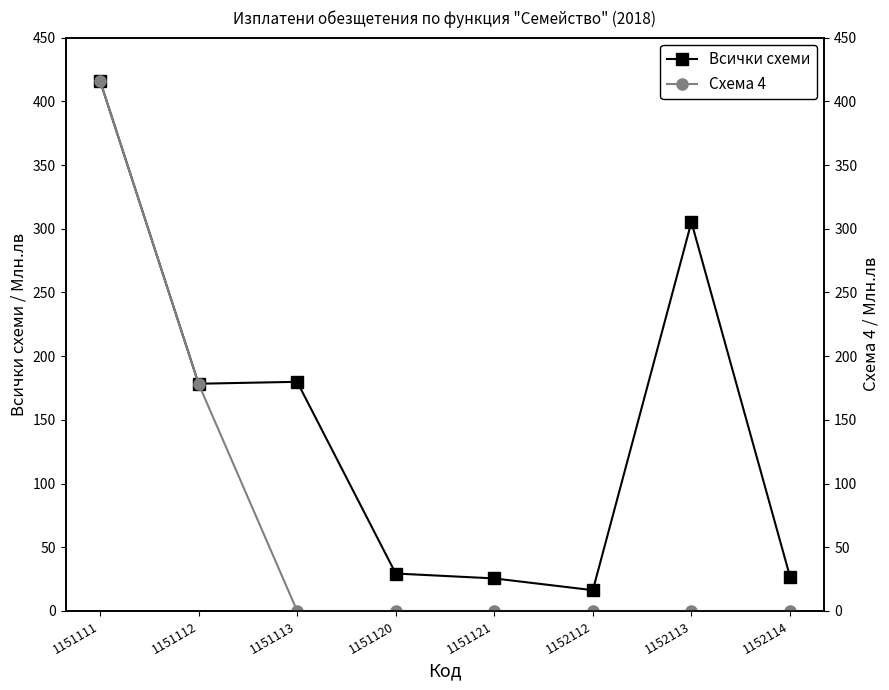

True or false: Схема 4 has more than 2 points higher than both neighbors.

False